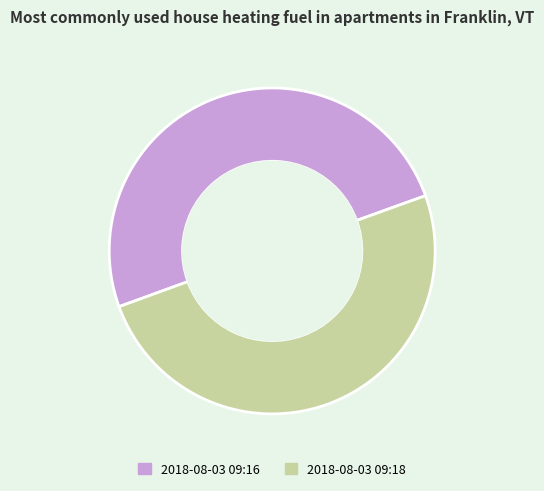

Is there a majority slice in this chart?

Yes